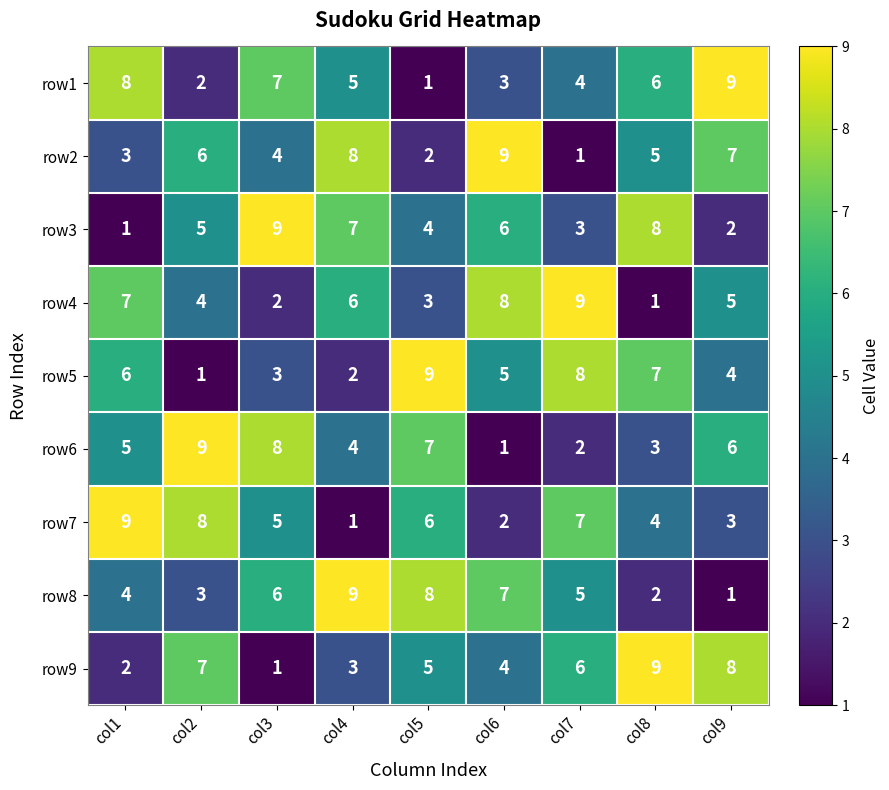

What is the spread (max minus min) of values at col4?

8